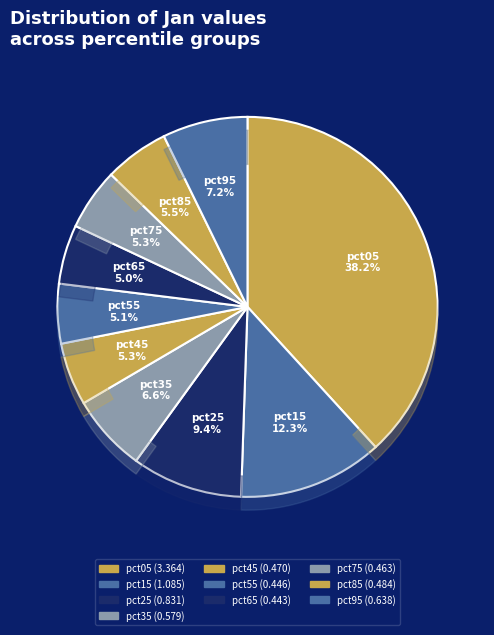

Is it true that pct25 is 18% of the pie?

False